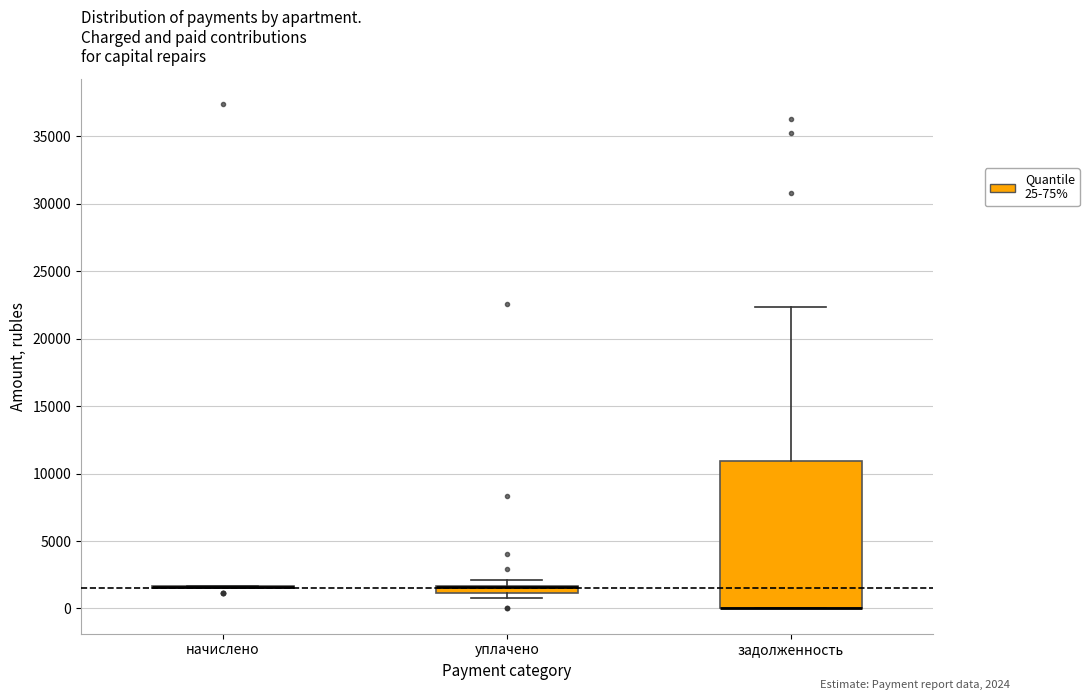

Which box is the tallest, from its lower edge to its upper edge?

задолженность